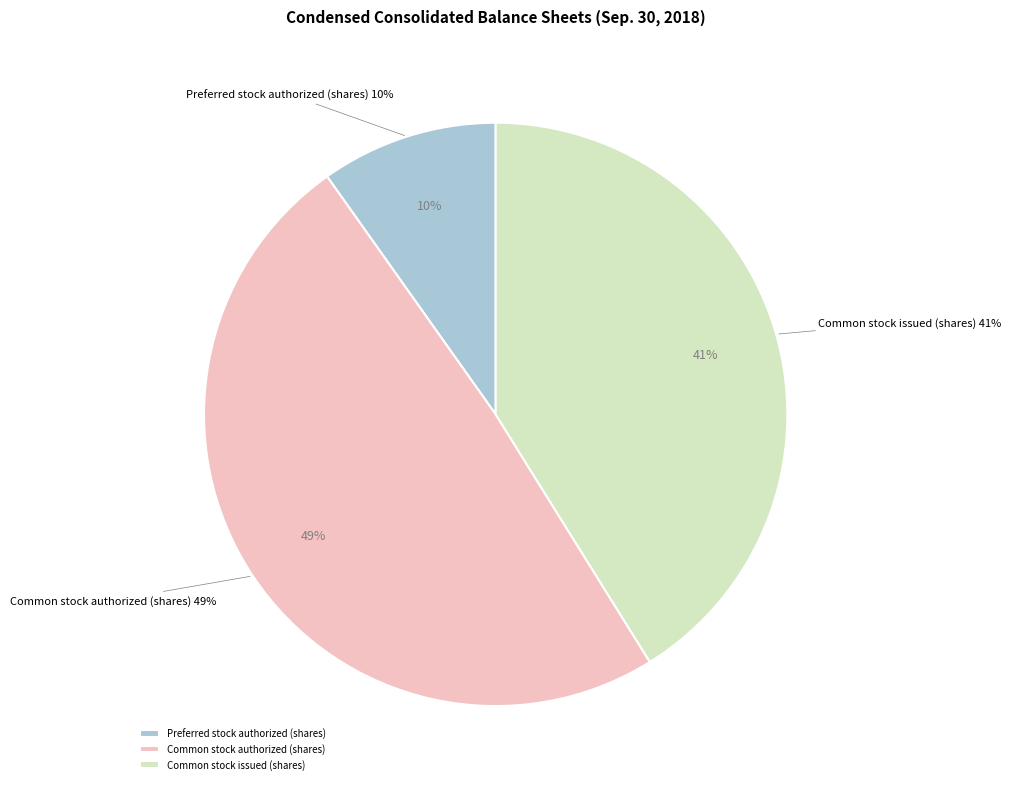

Is it true that Common stock authorized (shares) is 39% of the pie?

False